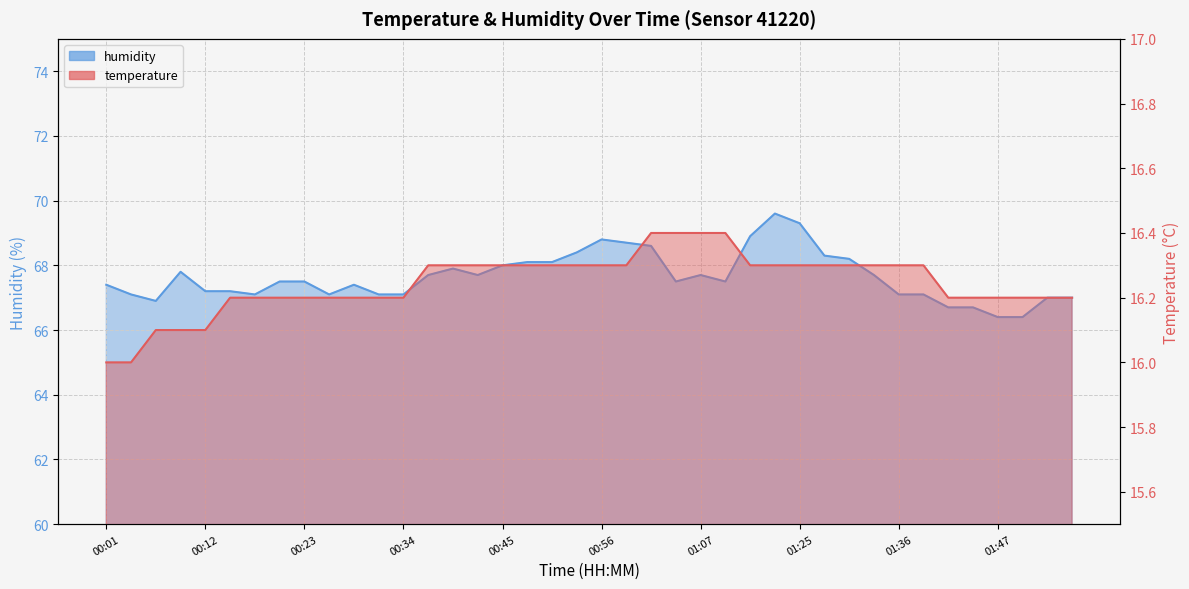

How many values in the humidity series exceed 67?

33